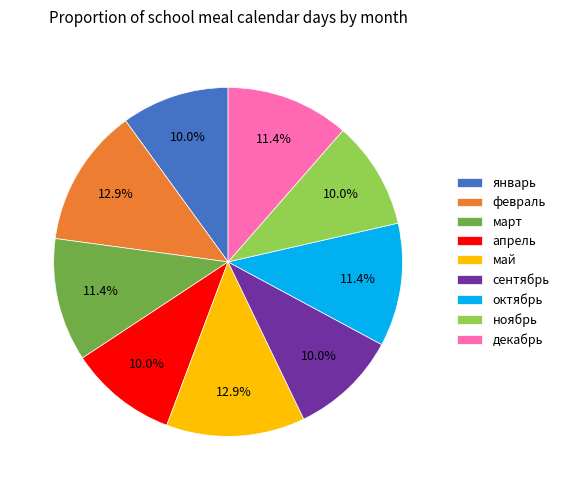

To the nearest percent, what is the difference between the largest and smallest slice percentages?

3%